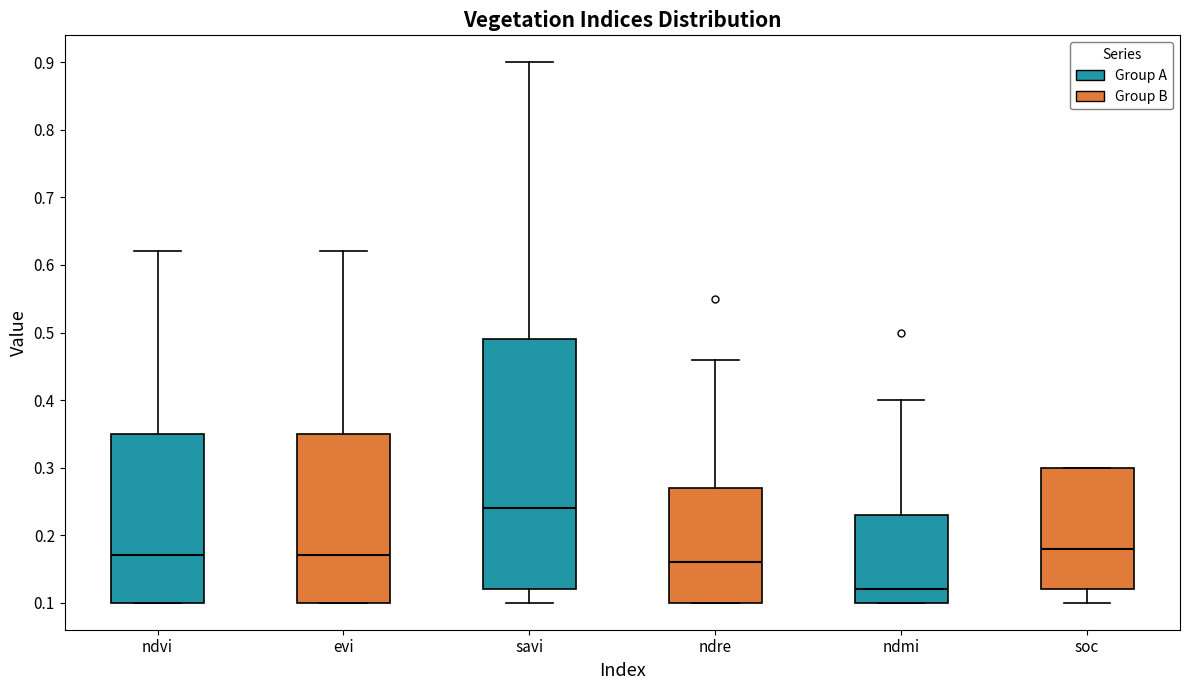

Where does the upper whisker of the box for savi end on the y-axis? The values are not printed on the chart, so give them approximately, as read against the axis.

0.90